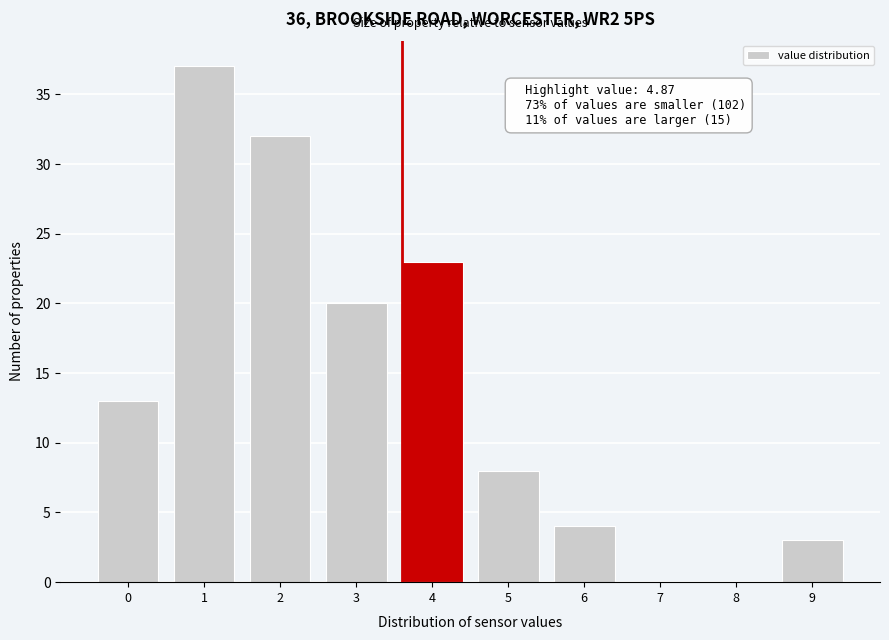

Reading left to right, what are all the values shown in this chart?

0=13	1=37	2=32	3=20	4=23	5=8	6=4	7=0	8=0	9=3